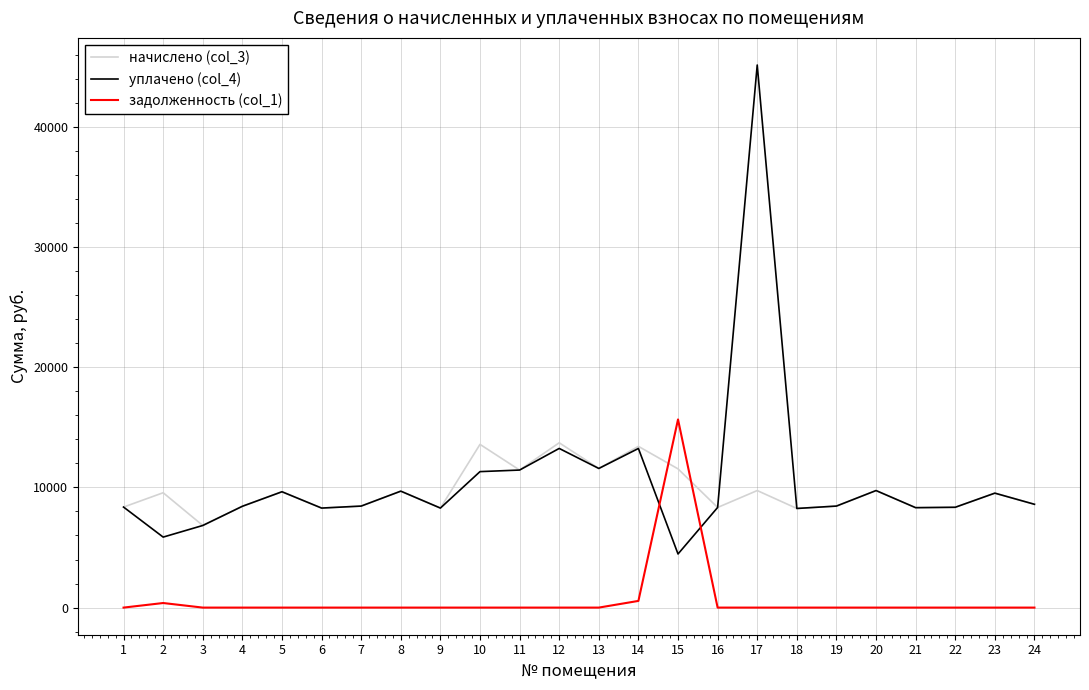

What is the lowest value of the начислено (col_3) series?

6831.0